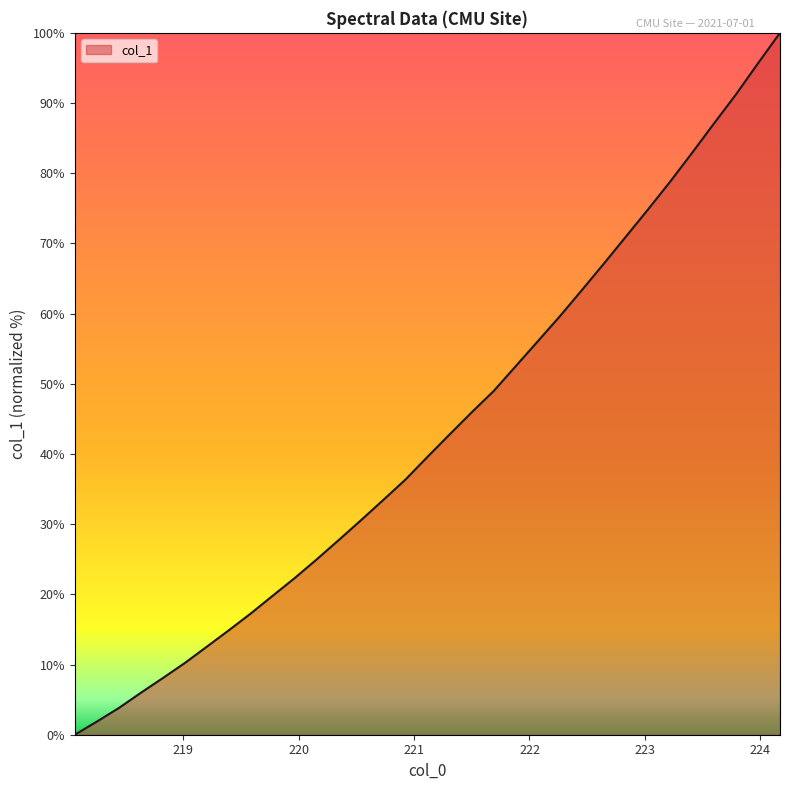

What is the difference between the maximum and minimum values?

100.0